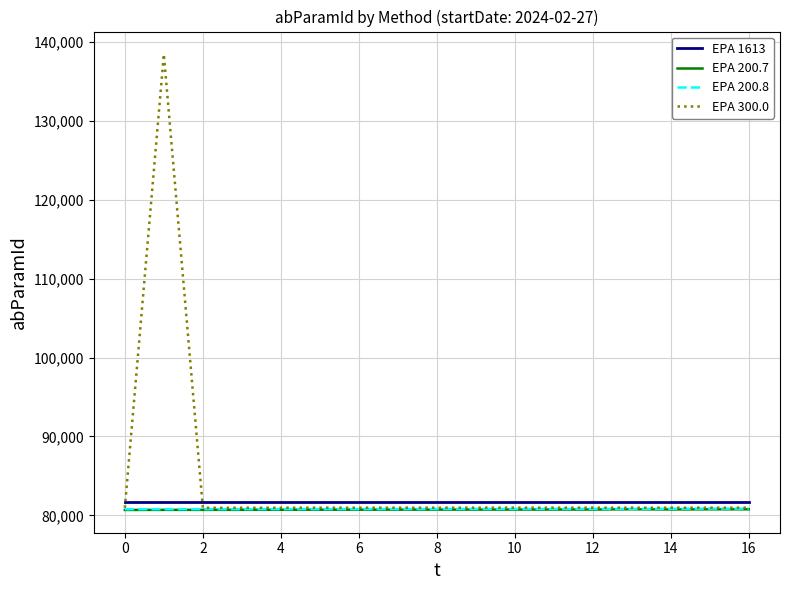

How many values in the EPA 300.0 series are below 80967?

4